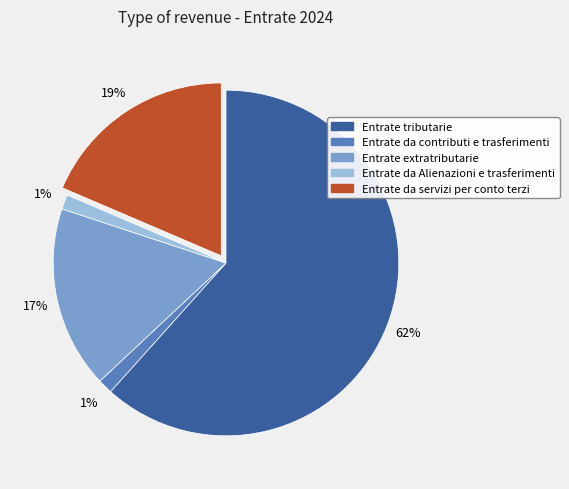

How many slices are in this pie chart?

5